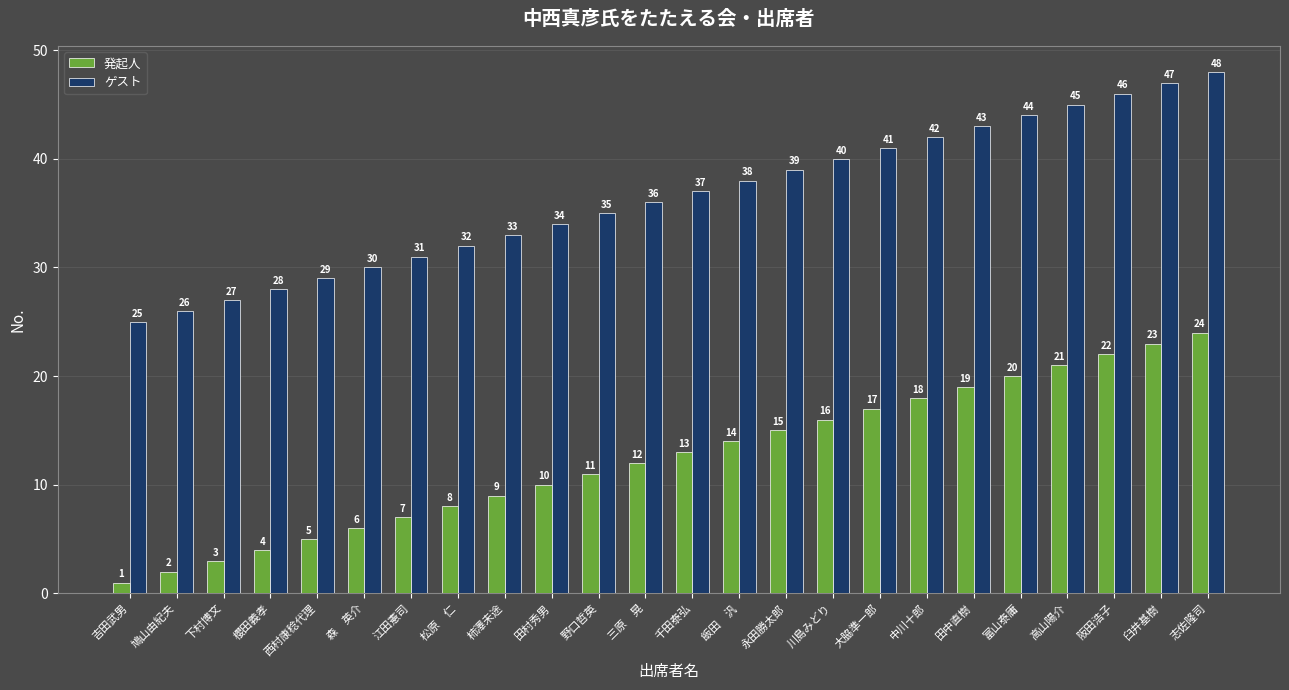

What is the label of the 7th bar from the left?

江田憲司